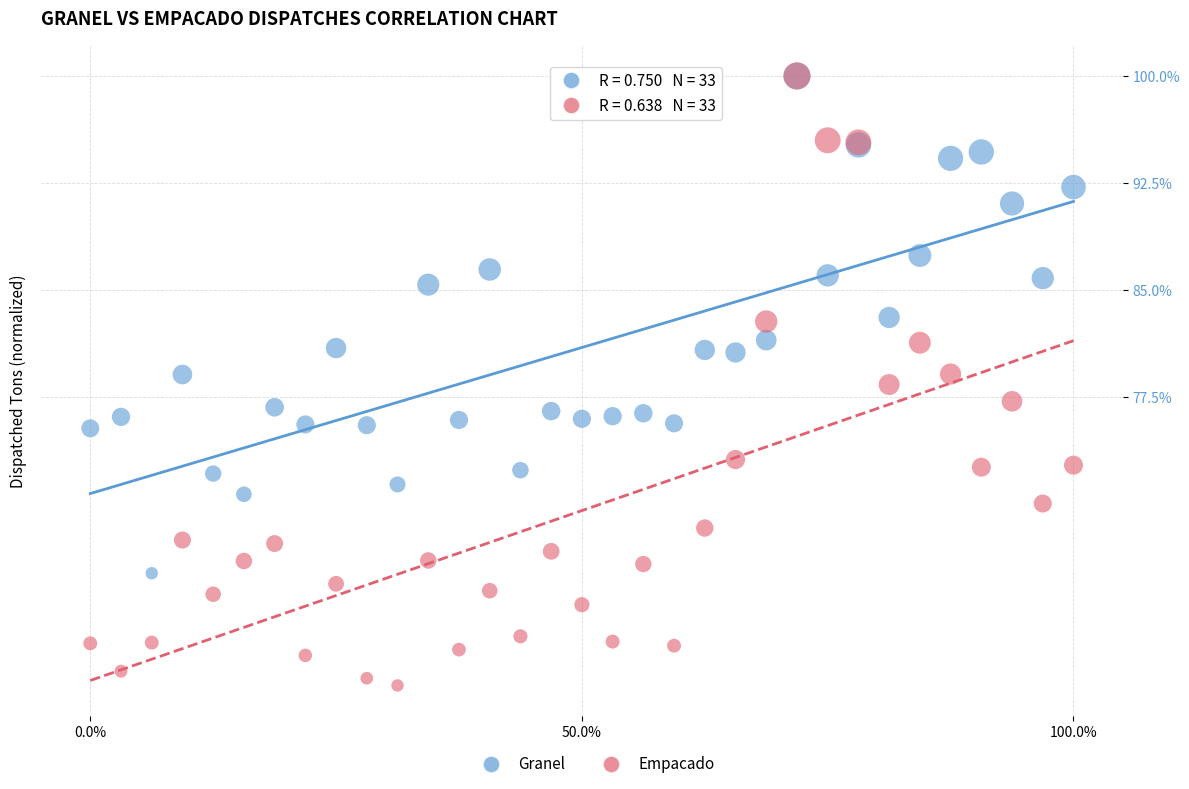

Which series contains the lowest Y value?

Empacado